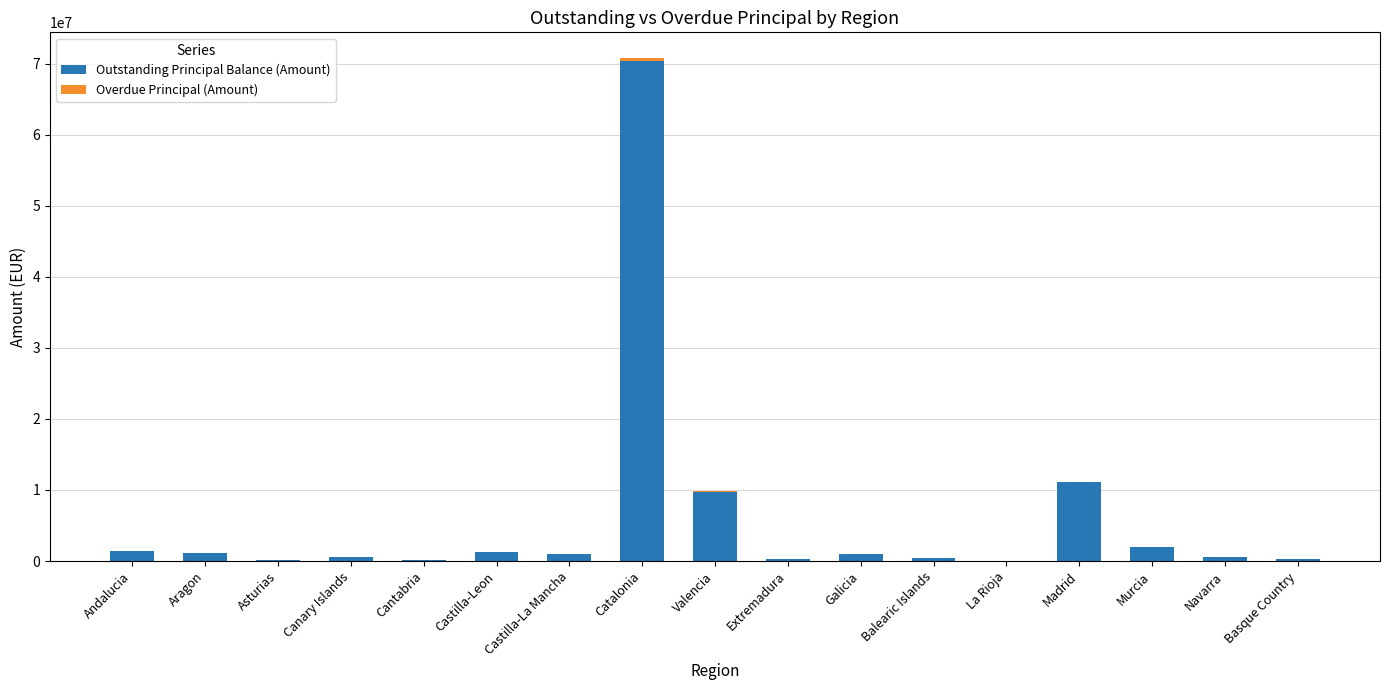

At which label does Outstanding Principal Balance (Amount) reach its peak?

Catalonia